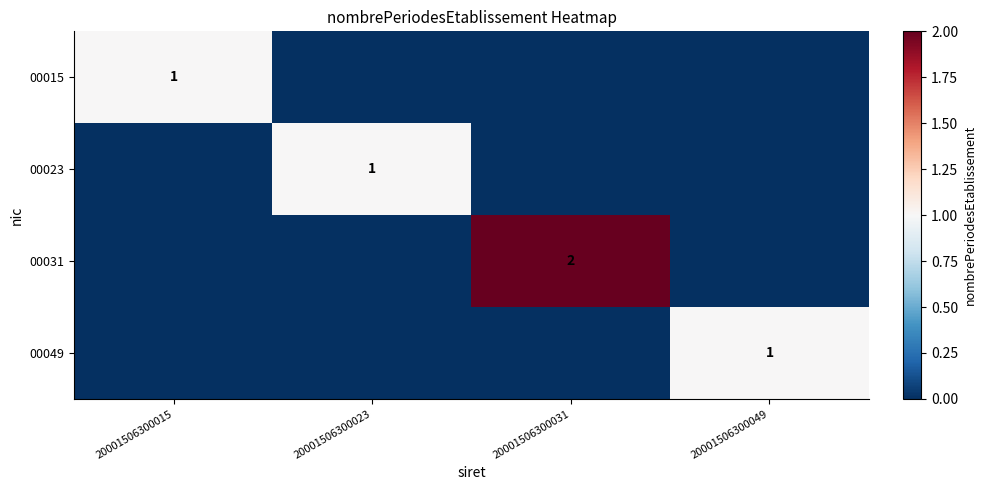

At which label does 00049 reach its minimum?

20001506300015